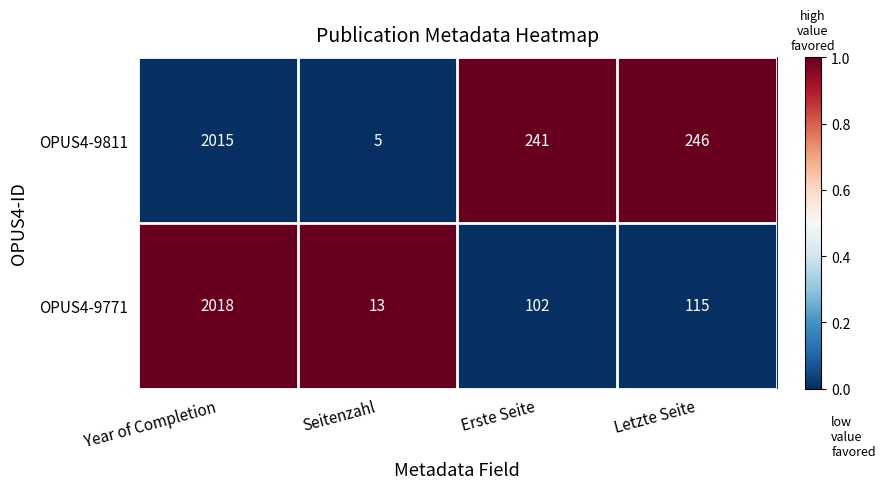

Rank the categories by OPUS4-9771 value from highest to lowest.

Year of Completion, Letzte Seite, Erste Seite, Seitenzahl